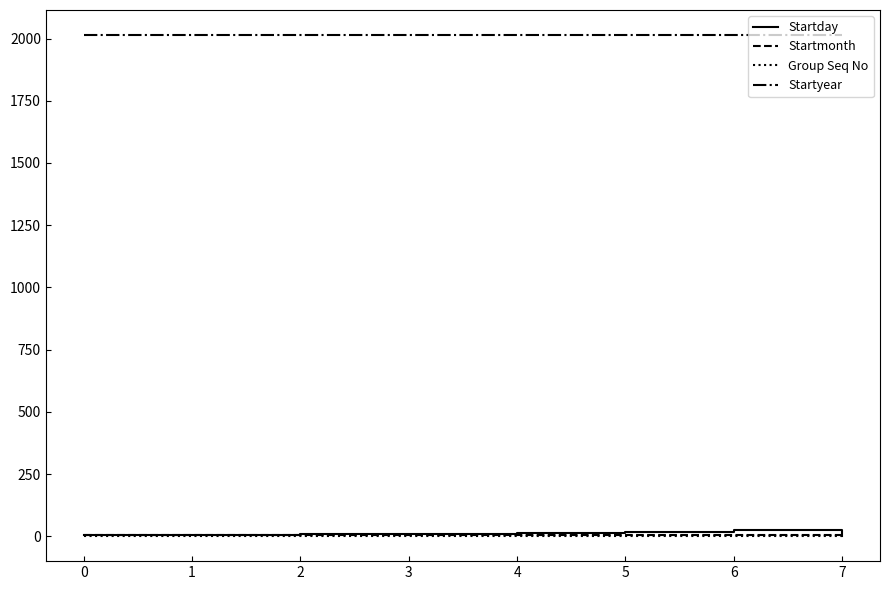

True or false: Startyear and Group Seq No cross at least once.

False